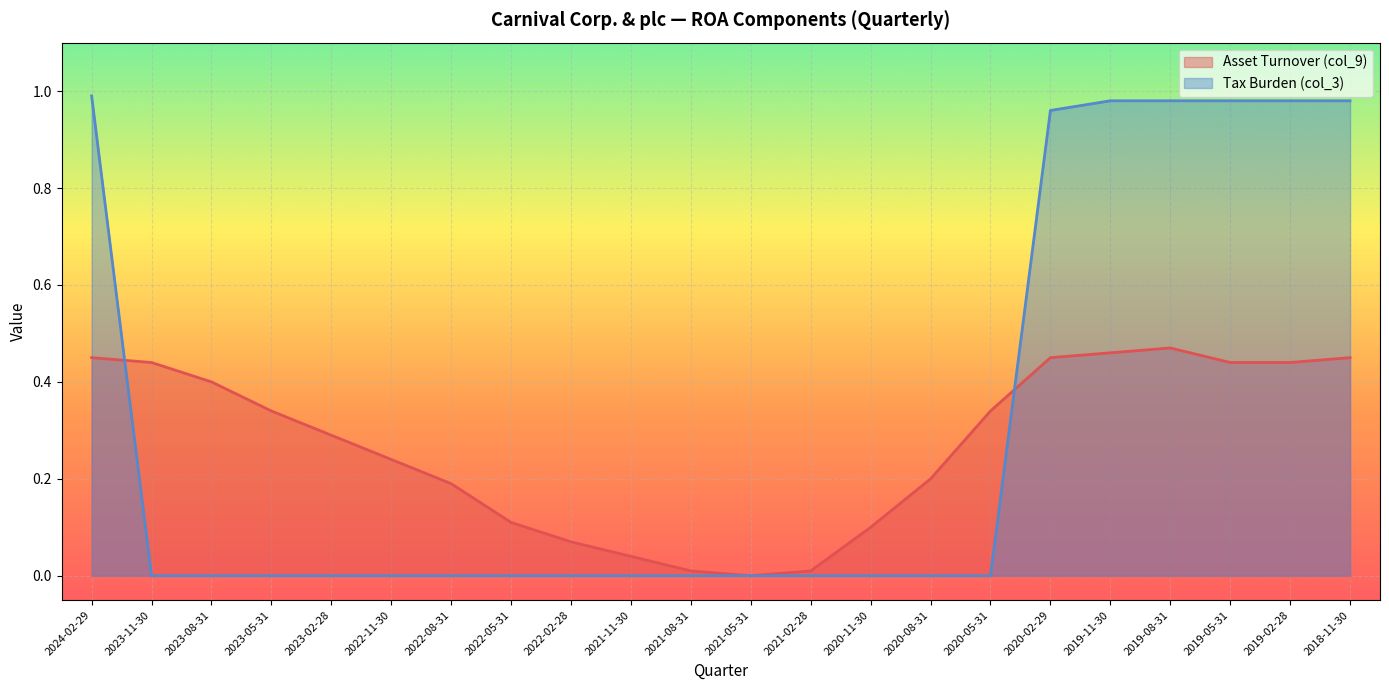

How many intersections are there between Tax Burden (col_3) and Asset Turnover (col_9)?

2